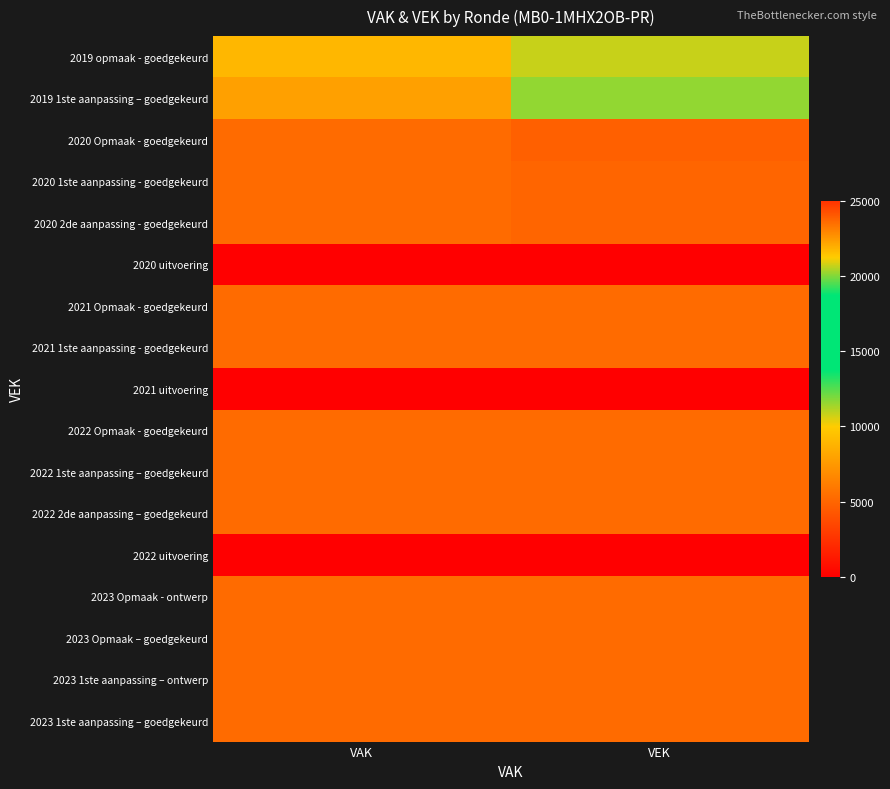

Which category has the lowest value across all series?

VAK